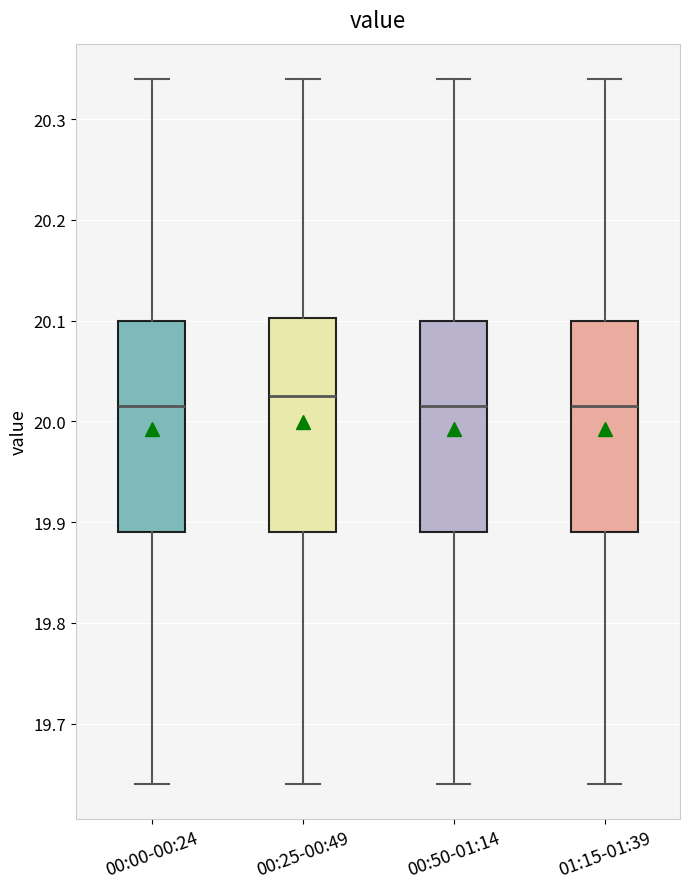

Reading left to right, read every box against the y-axis: the position of its median line, the range the box covers, and the ends of its whiskers. The values are not printed on the chart, so give them approximately, as read against the axis.

00:00-00:24: median 20.02, box 19.89 to 20.10, whiskers 19.64 to 20.34
00:25-00:49: median 20.03, box 19.89 to 20.10, whiskers 19.64 to 20.34
00:50-01:14: median 20.02, box 19.89 to 20.10, whiskers 19.64 to 20.34
01:15-01:39: median 20.02, box 19.89 to 20.10, whiskers 19.64 to 20.34